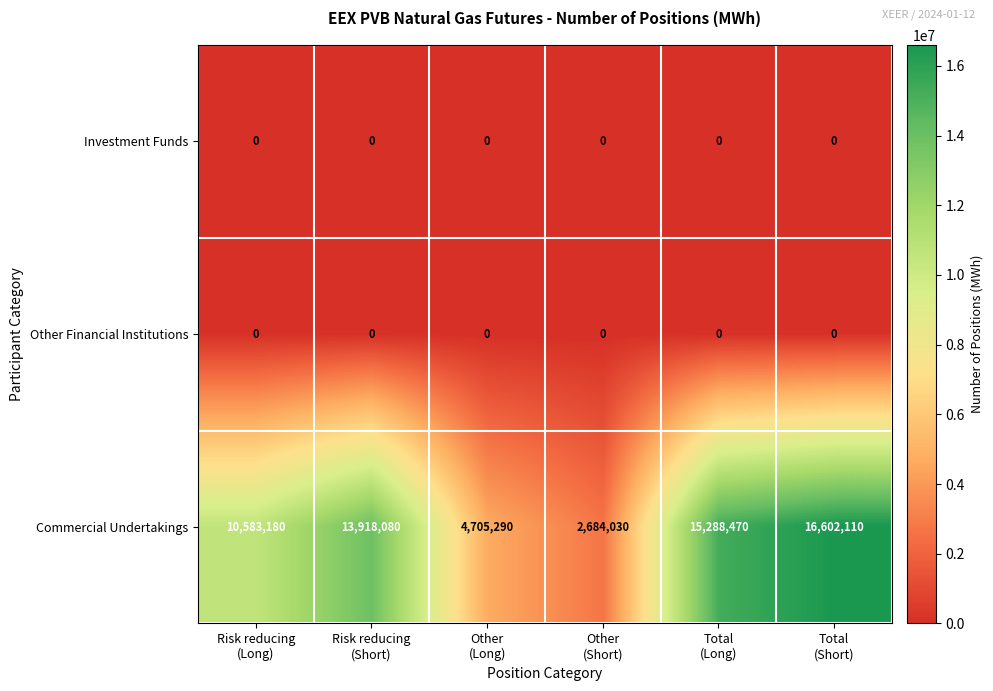

At which category is the sum across all series the highest?

Total
(Short)